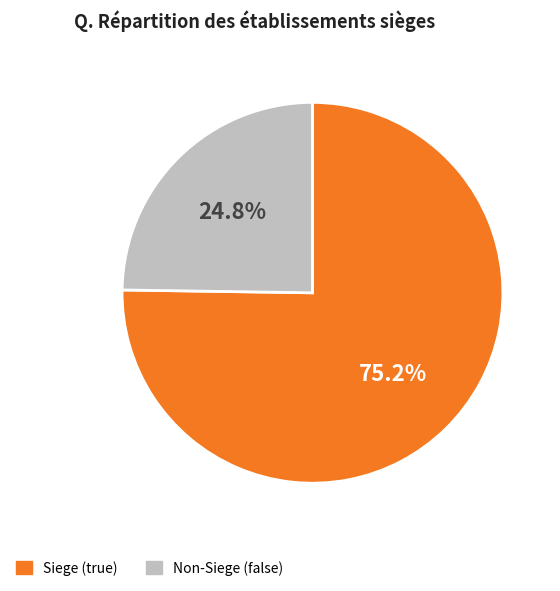

Count the number of slices in the pie.

2